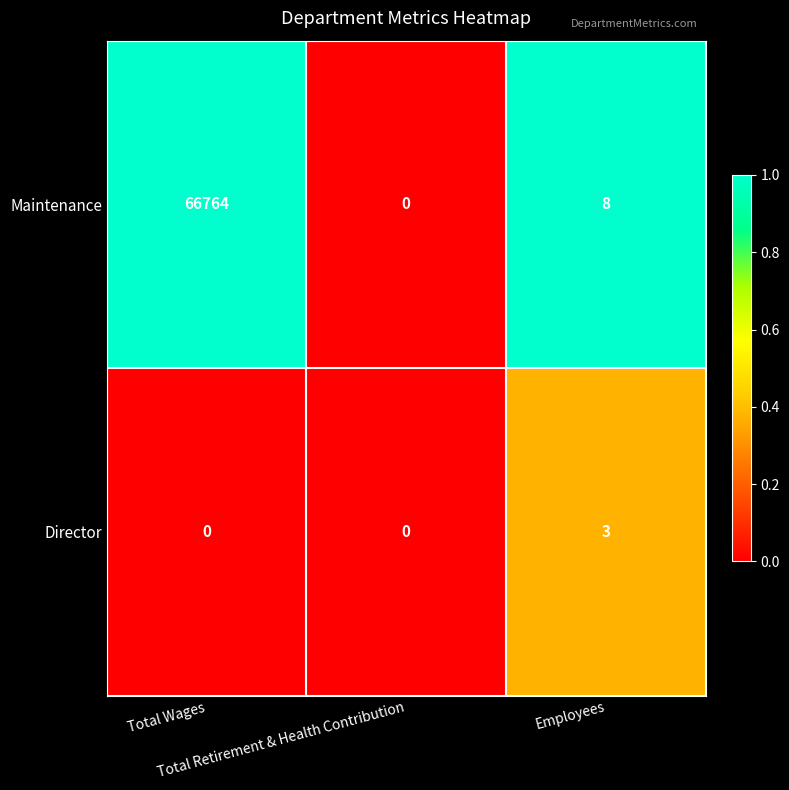

Rank the series at Employees from lowest to highest value.

Director, Maintenance